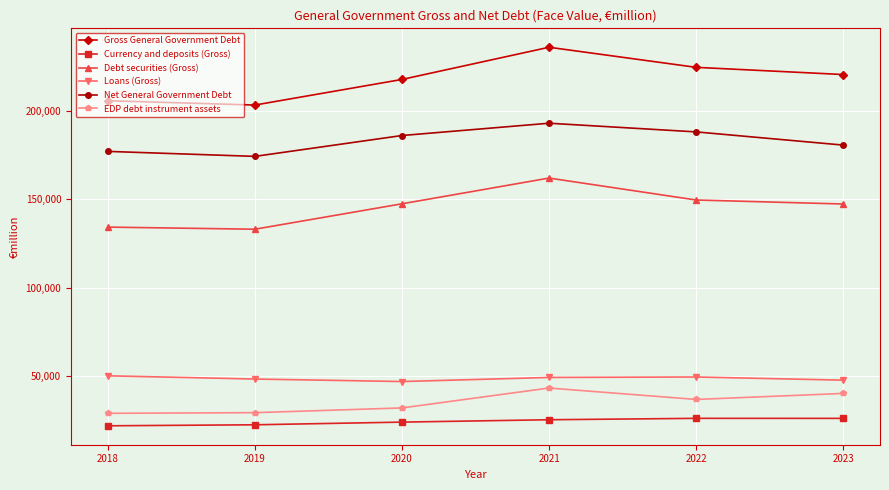

Which series has the widest spread of values?

Gross General Government Debt